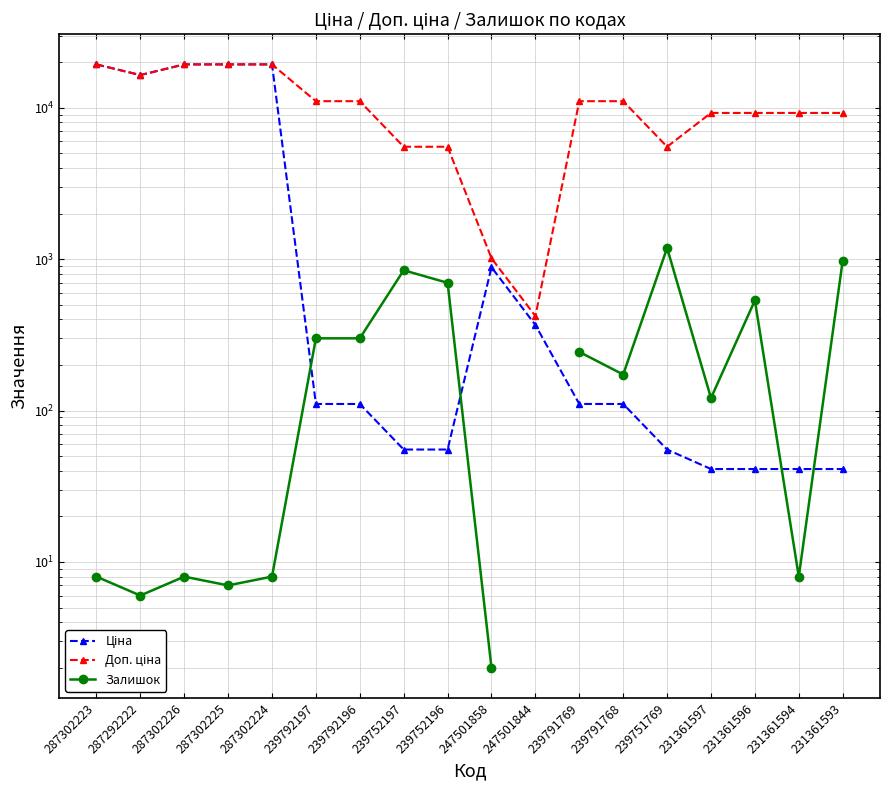

How many distinct data groups are displayed?

3